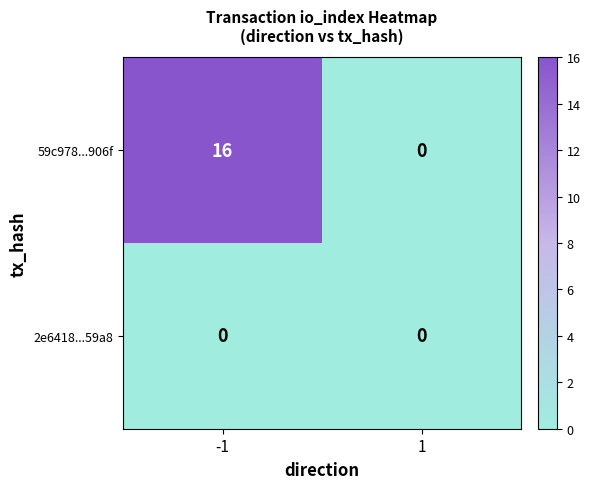

True or false: 59c978...906f has a value of 16 at -1.

True